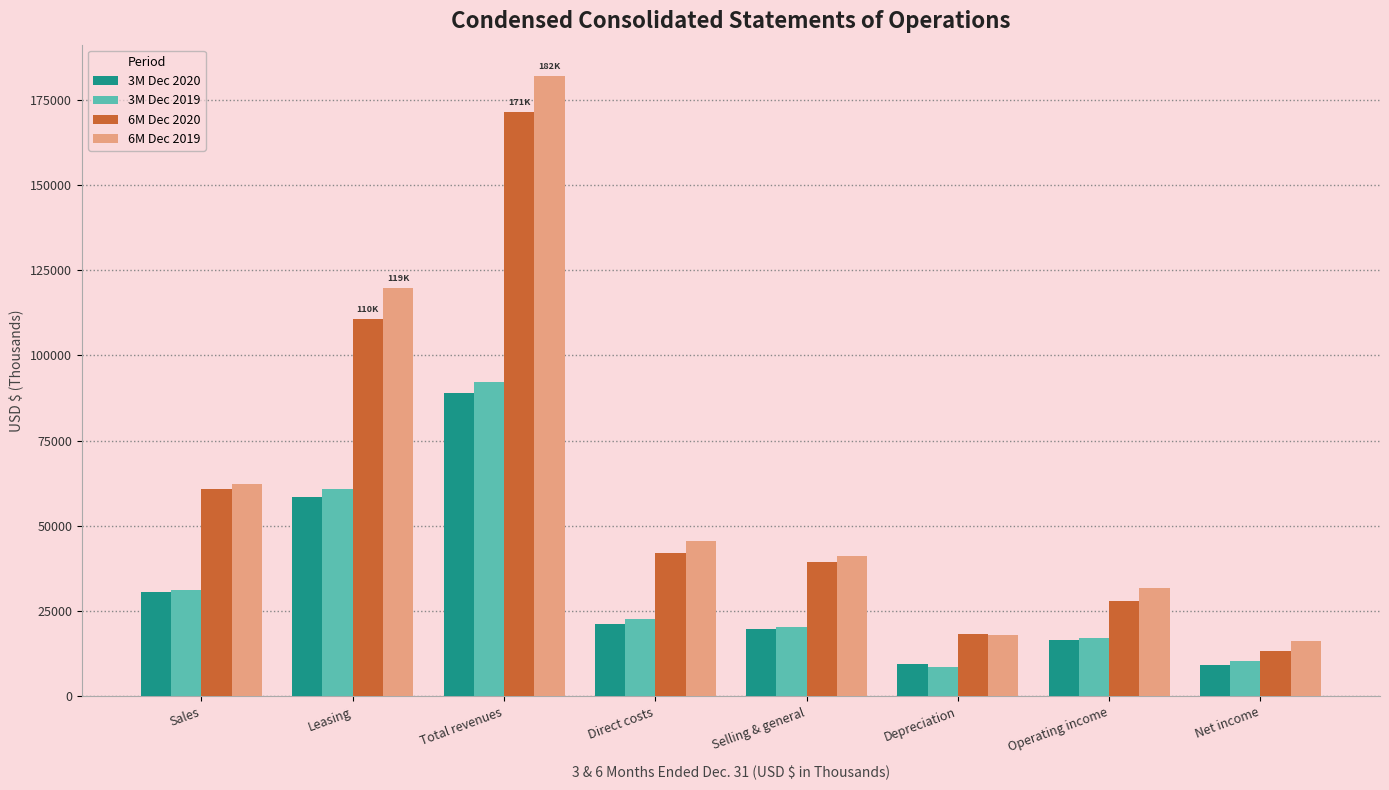

The 6M Dec 2019 series shows 56333 at Leasing. True or false?

False